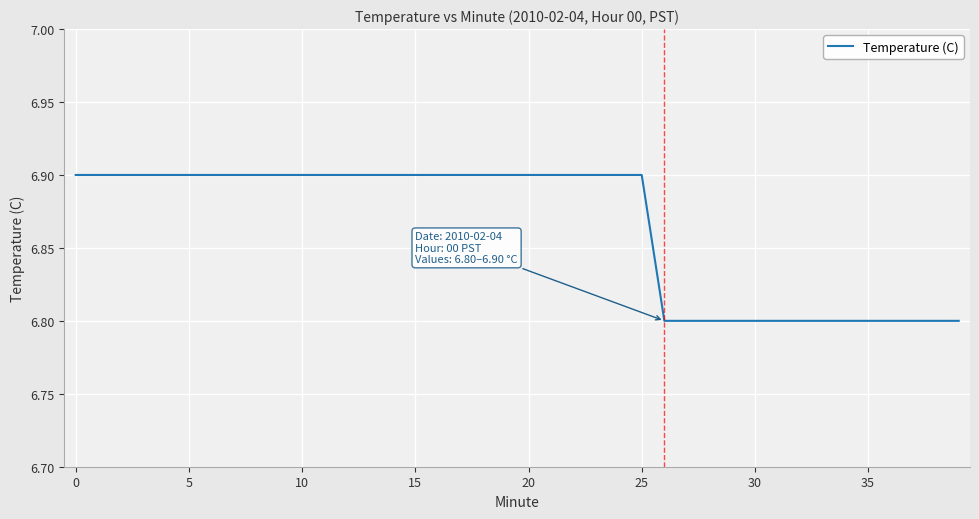

What is the minimum value shown in the chart?

6.8